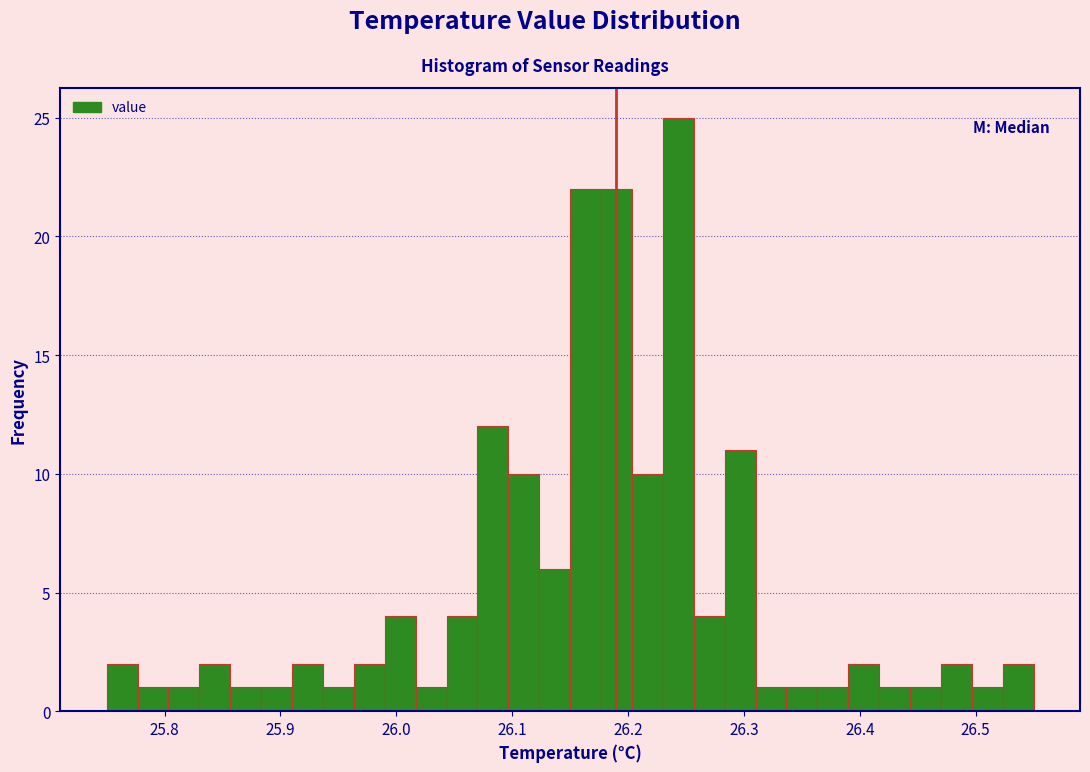

Around what value on the x-axis is the tallest bar? Give the approximate position of its centre, as read against the axis.

26.24